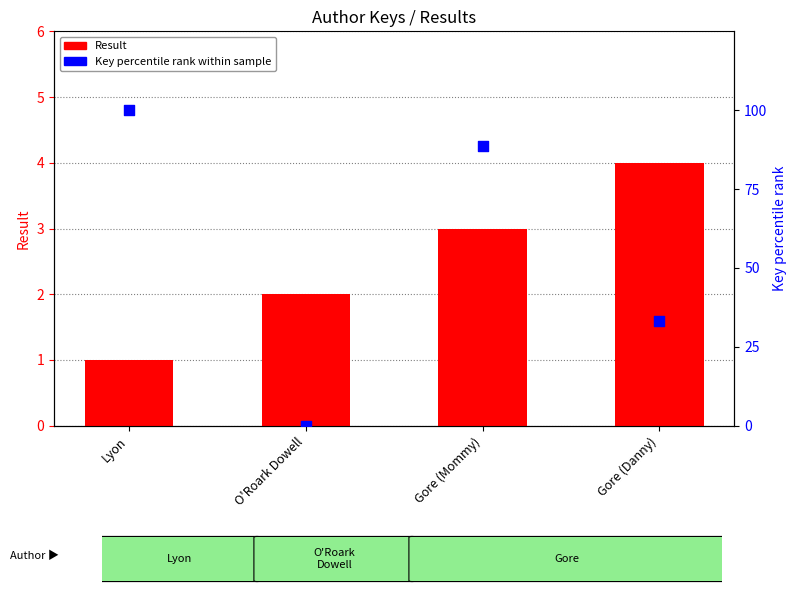

What is the total value across all series at Gore (Danny)?

37.1